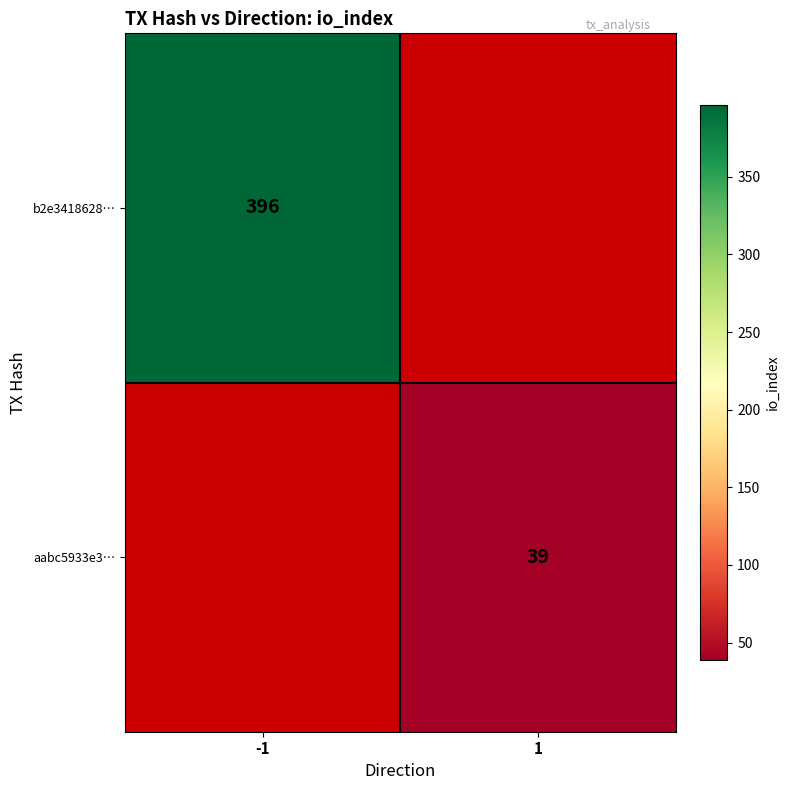

Is it true that aabc5933e3… equals 39 at 1?

True